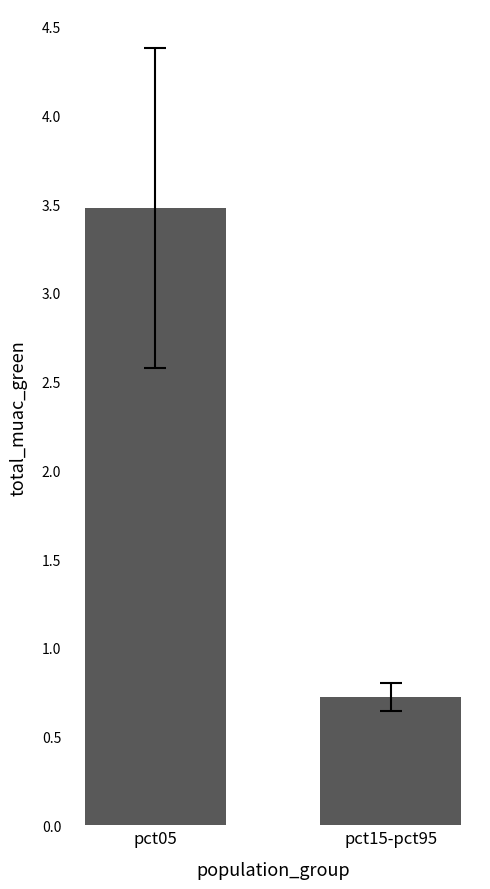

At which category does the chart reach its minimum across all series?

pct15-pct95